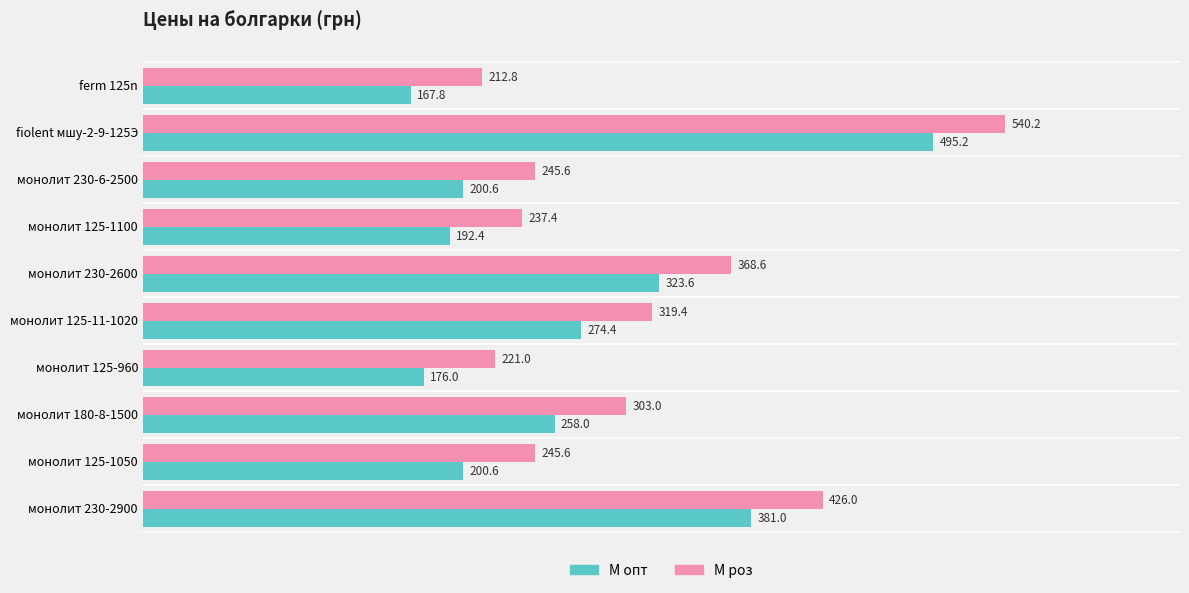

Rank the series by their maximum value, from highest to lowest.

М роз, М опт